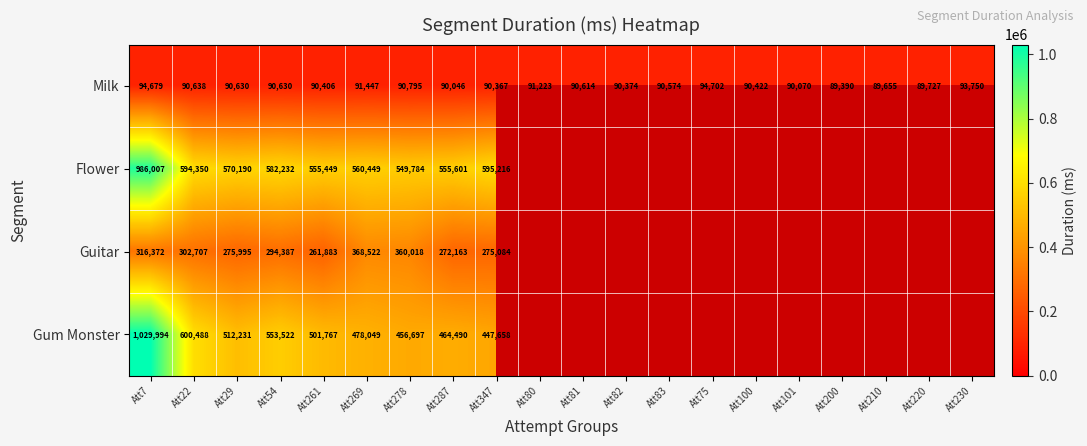

Where does the Milk series first go above 90614?

Att7